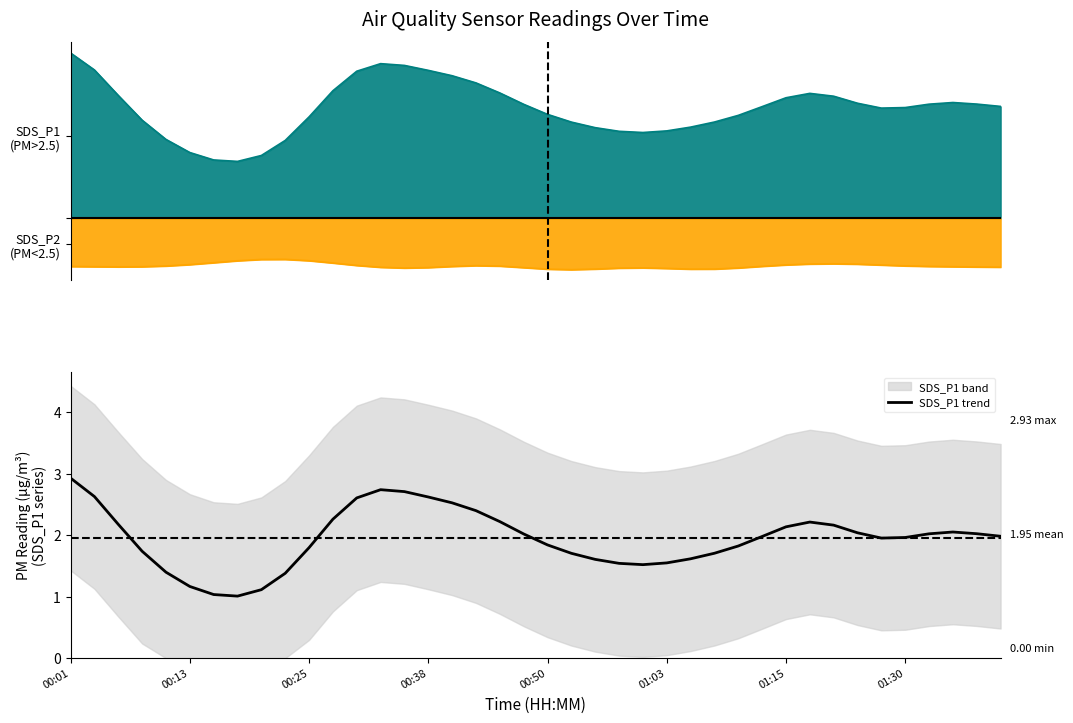

Does the chart have visible grid lines?

No